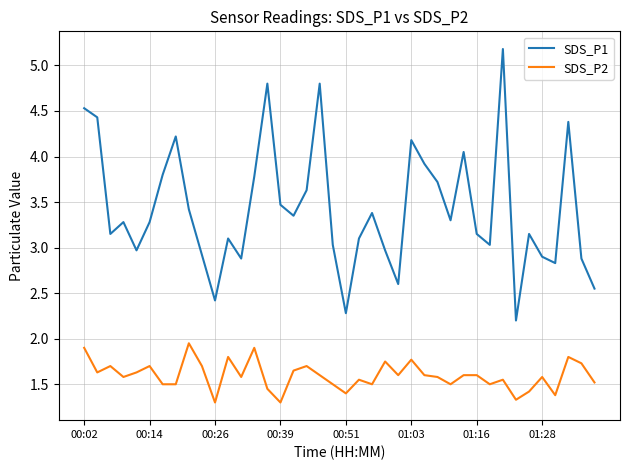

Which series has the largest range (max minus min)?

SDS_P1